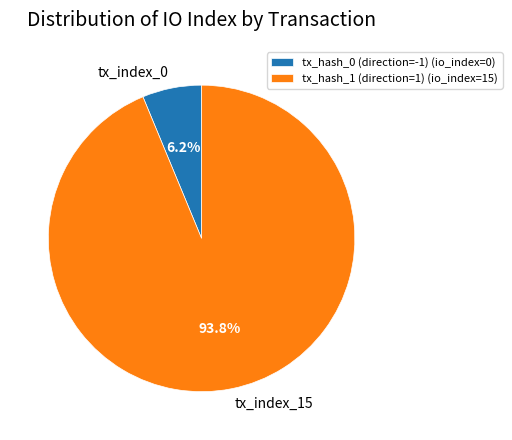

Does tx_index_0 account for over 50% of the chart?

No